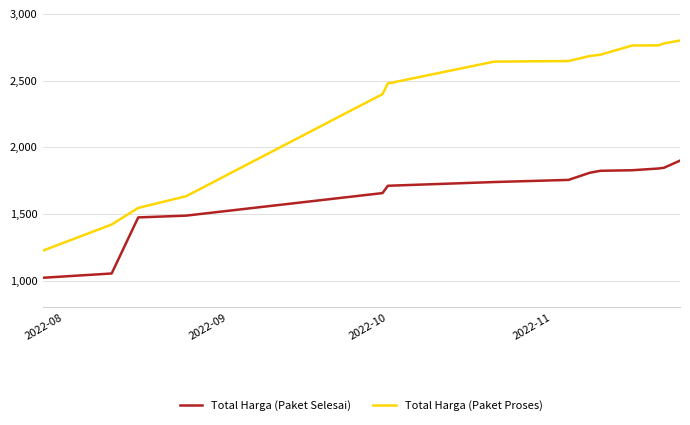

Which series has the largest range (max minus min)?

Total Harga (Paket Proses)